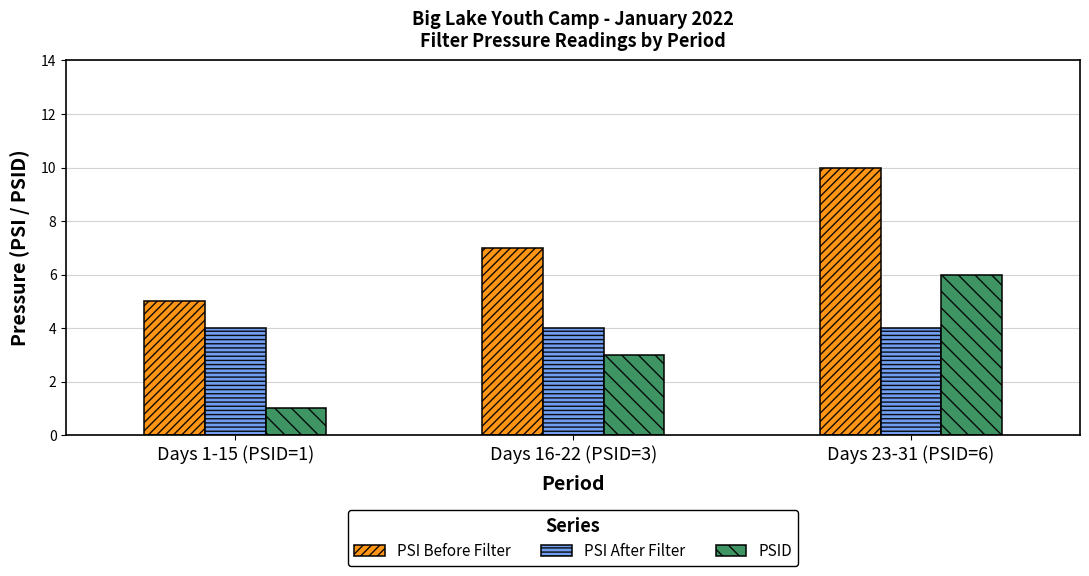

Rank the series at Days 23-31 (PSID=6) from highest to lowest value.

PSI Before Filter, PSID, PSI After Filter